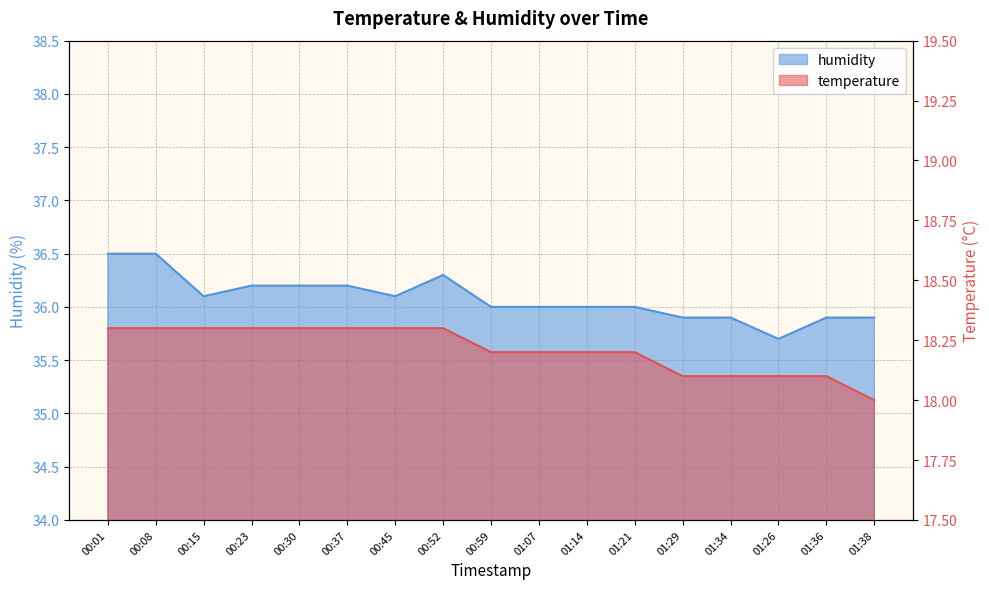

Which category has the highest value in the temperature series?

00:01